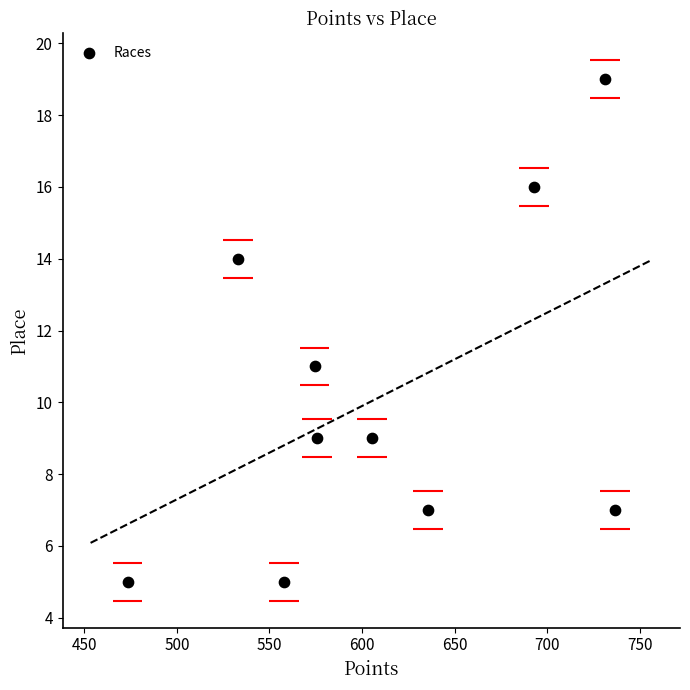

What Y value in the scatter plot is closest to 12?

11